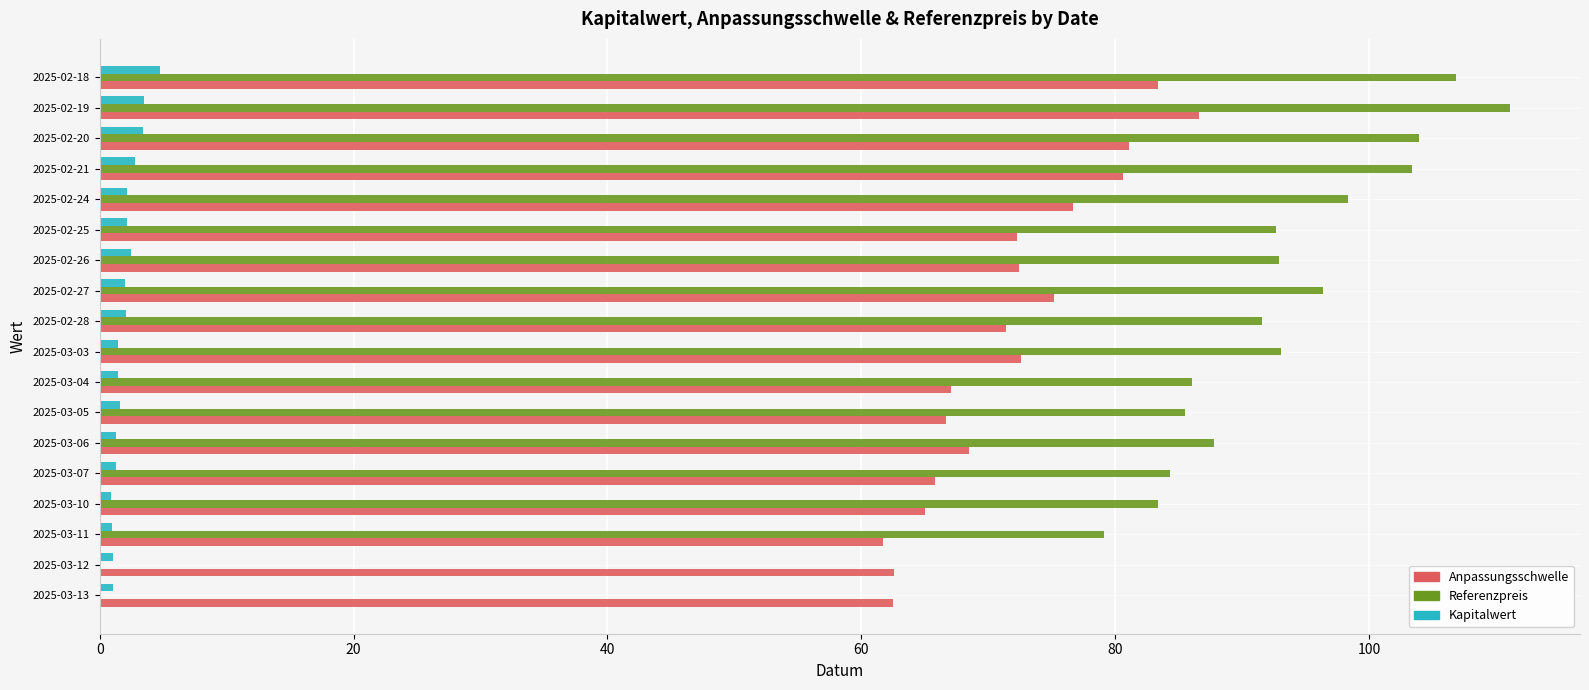

Which series has the largest total across all categories?

Referenzpreis